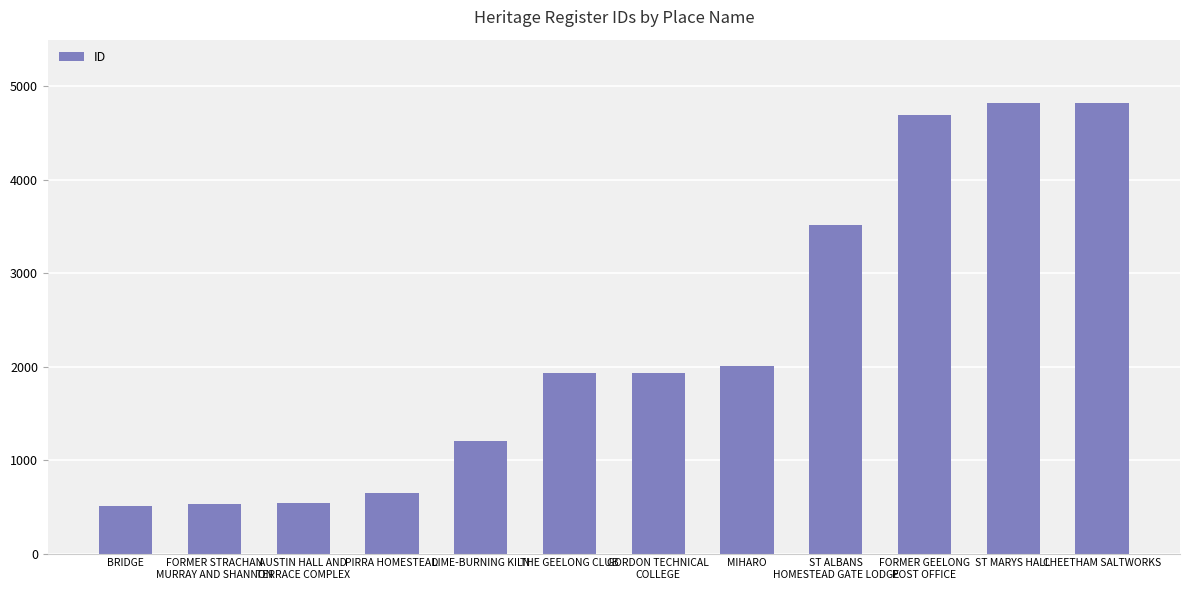

How many values are below 1929?

6